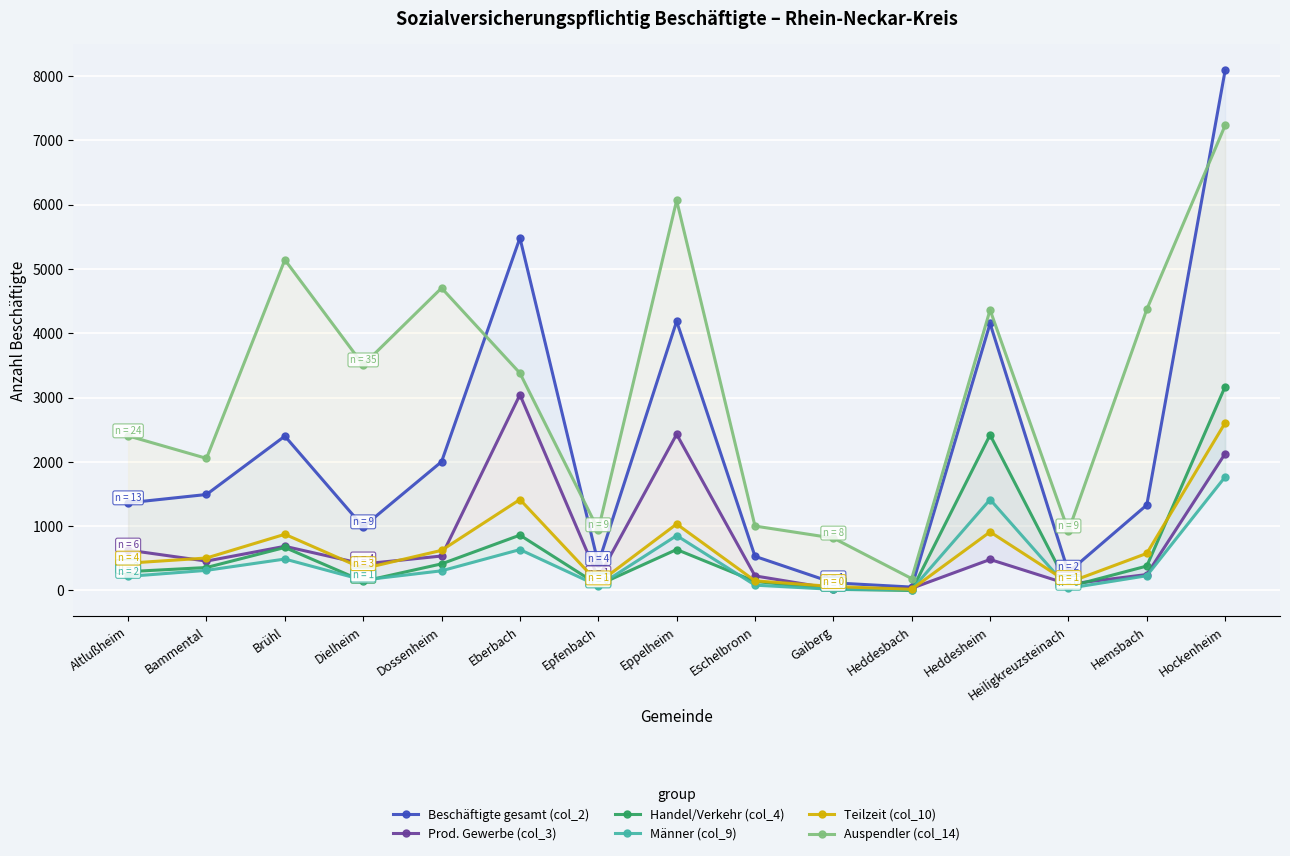

How many categories are shown in the chart?

15